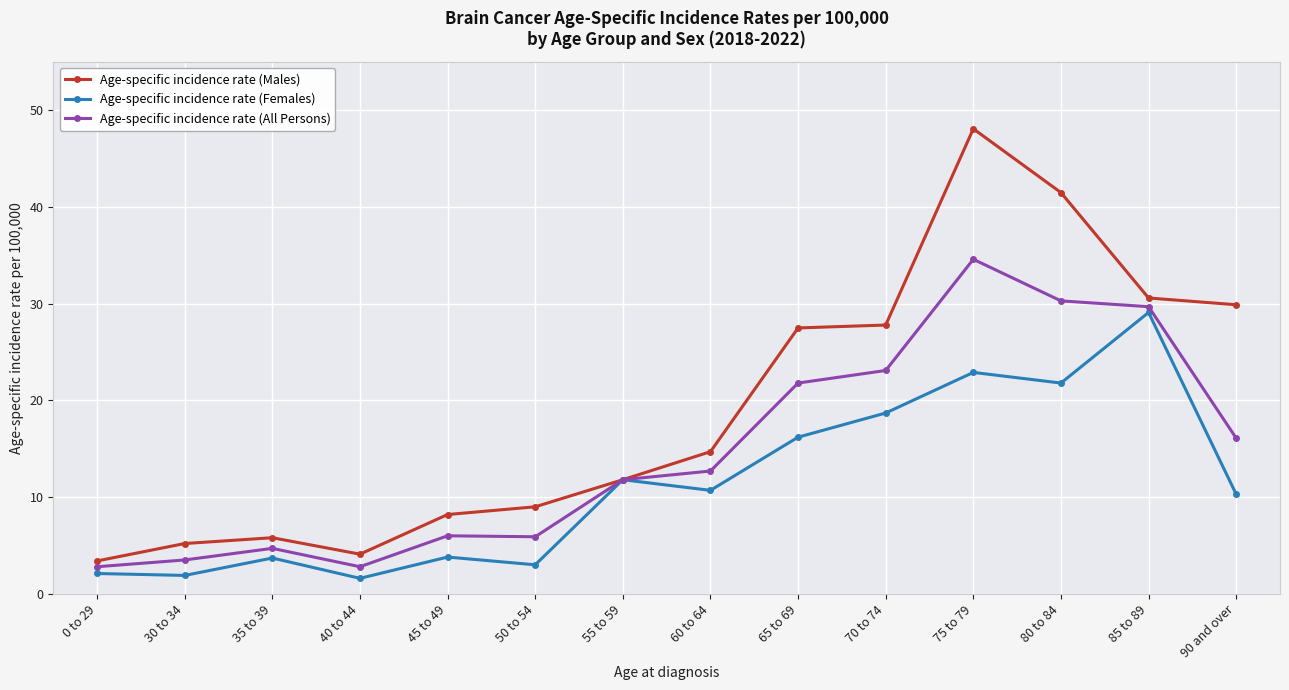

The value of Age-specific incidence rate (All Persons) at 50 to 54 is 5.9. True or false?

True